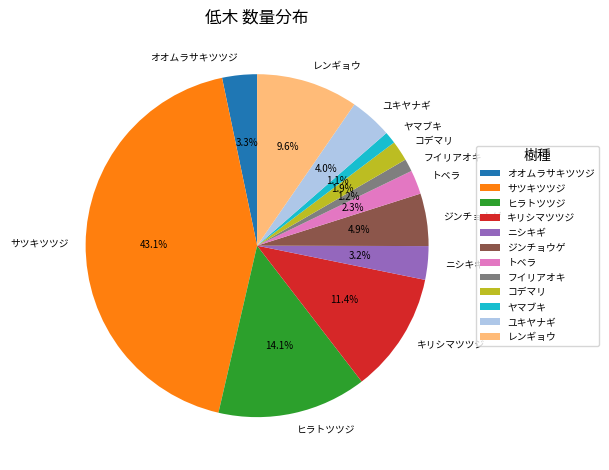

Is the sum of ジンチョウゲ and ヤマブキ greater than half?

No